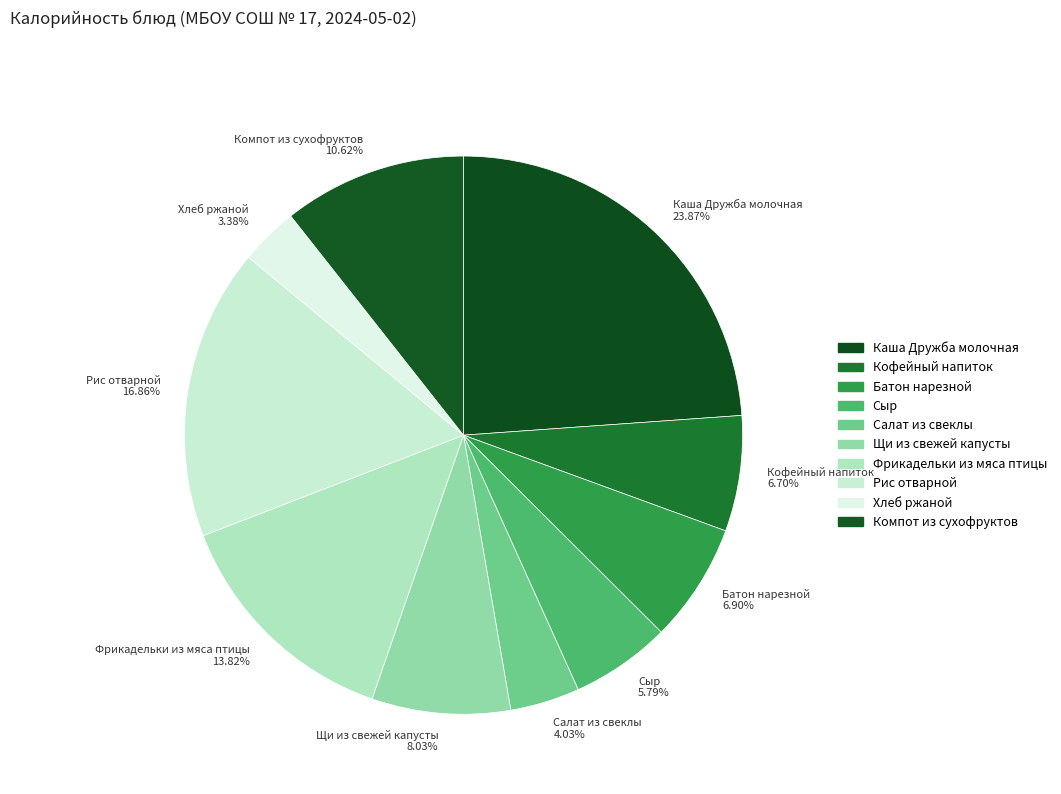

To the nearest percent, what is the difference between the Батон нарезной and Сыр slice percentages?

1%